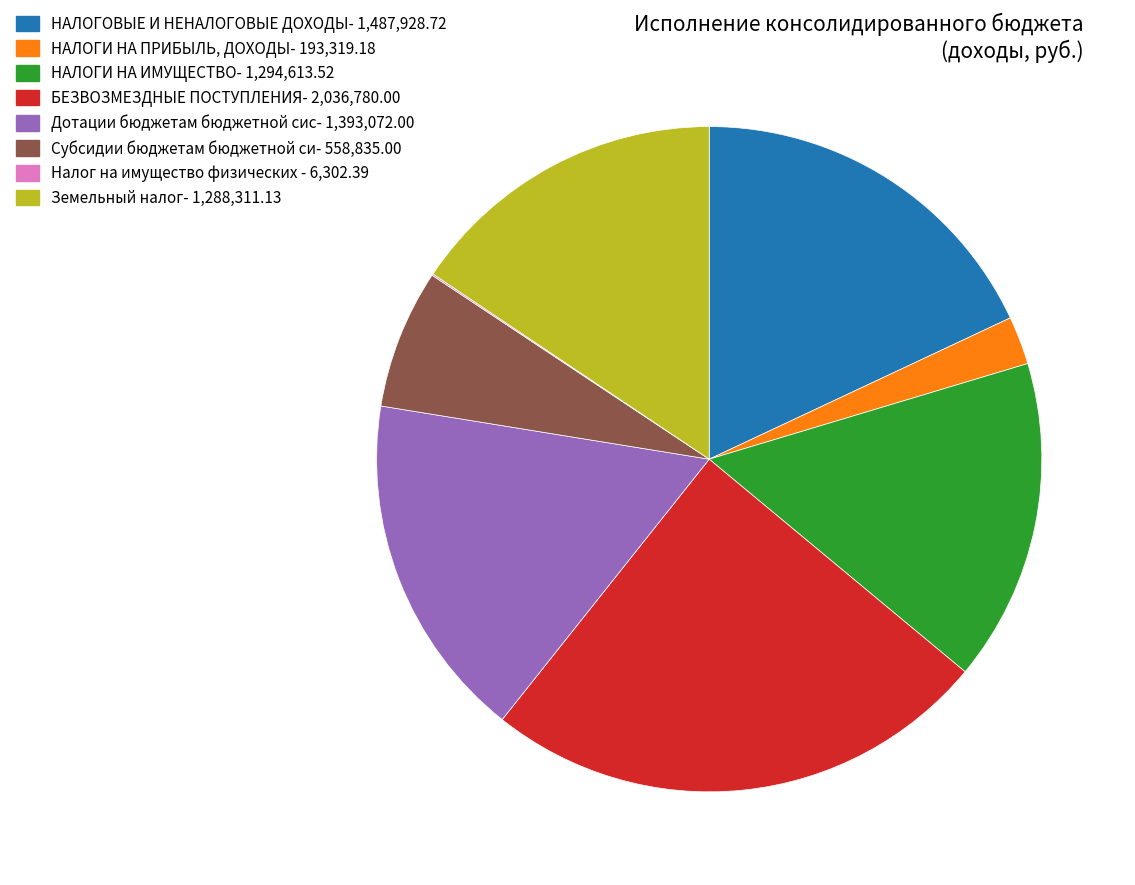

Does any single category account for the majority?

No